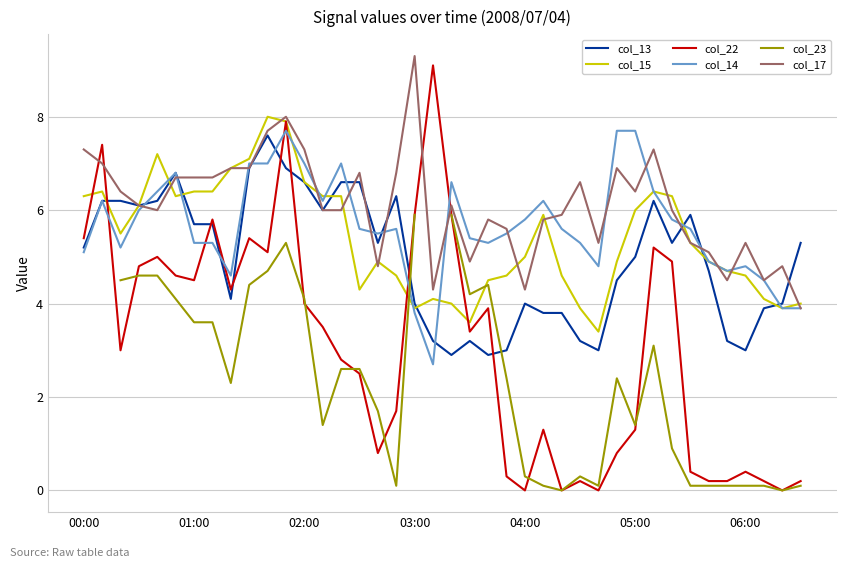

Rank the series by their maximum value, from highest to lowest.

col_17, col_22, col_15, col_14, col_13, col_23